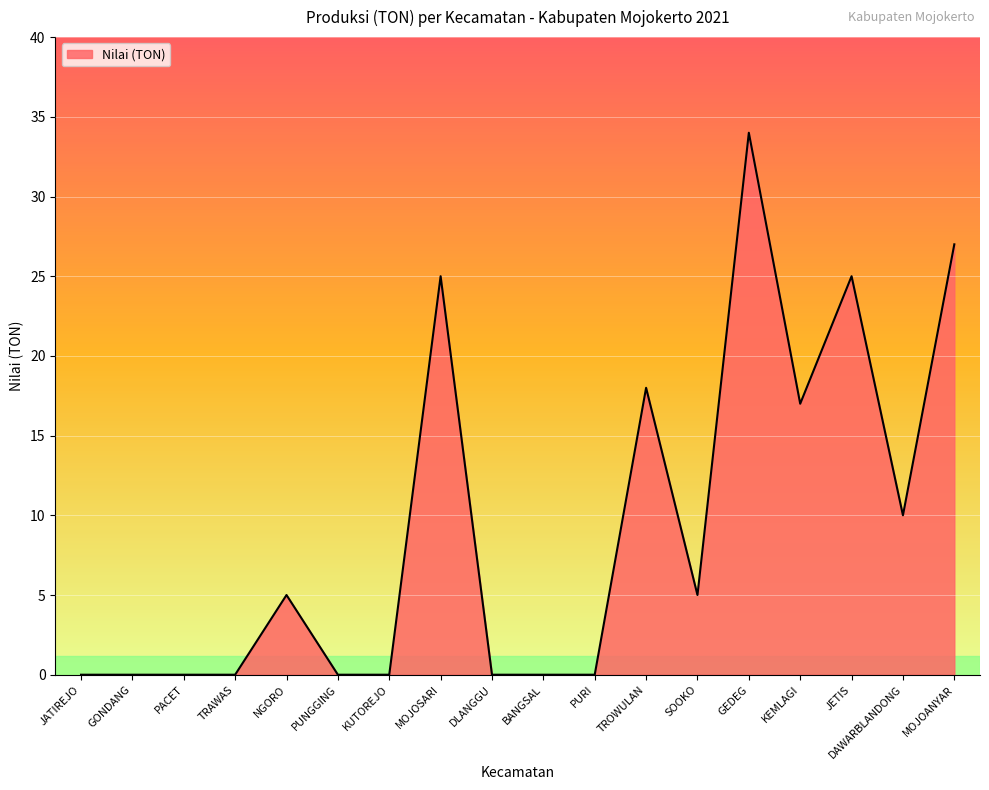

What is the change in value from GONDANG to JETIS?

+25